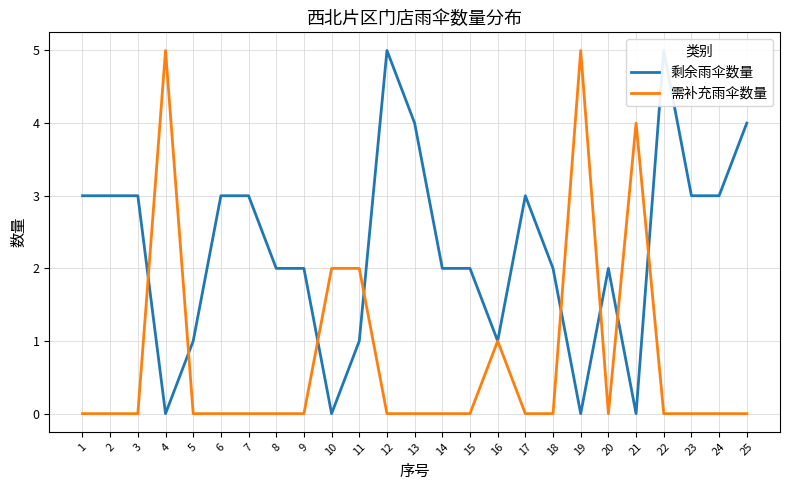

True or false: 剩余雨伞数量 and 需补充雨伞数量 cross at least once.

True